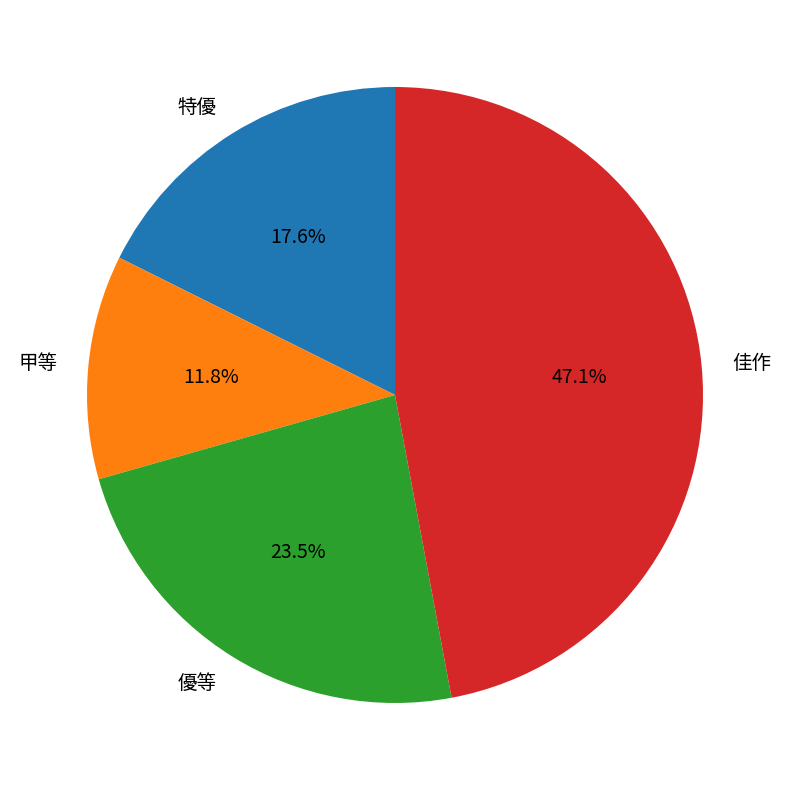

What portion of the pie excludes 特優?

82.4%